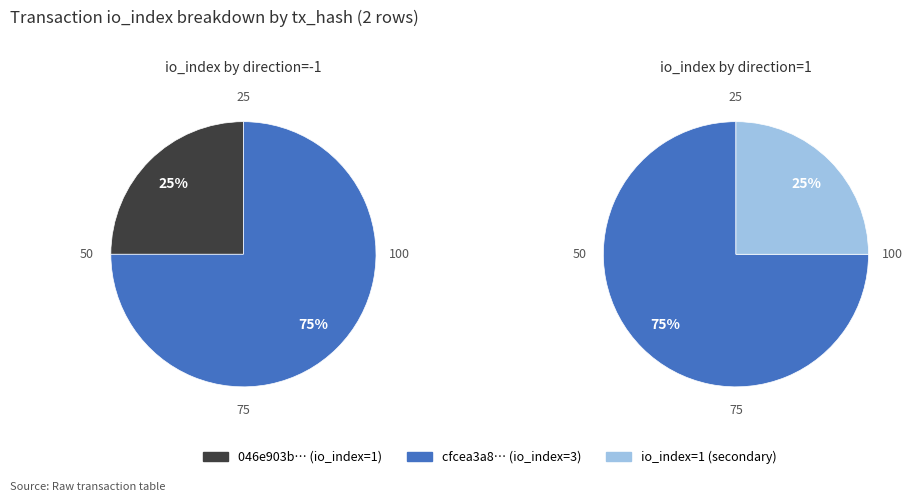

Count the number of slices in the pie.

2